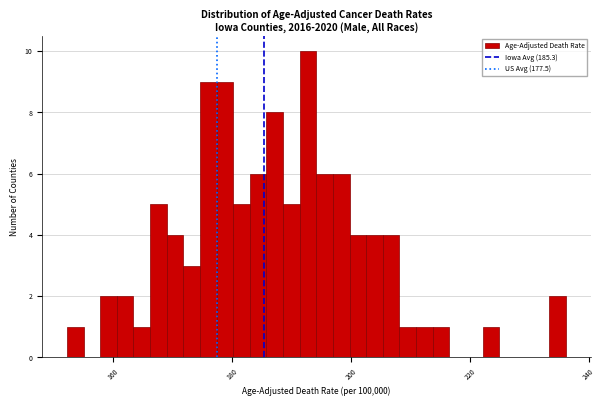

Around what value on the x-axis is the tallest bar? Give the approximate position of its centre, as read against the axis.

192